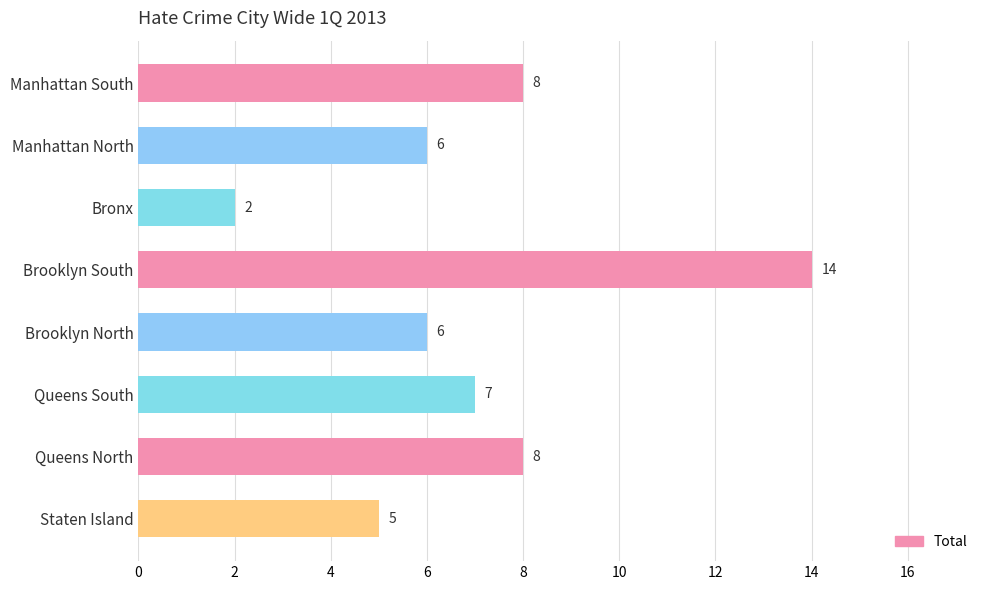

Reading bottom to top, extract all data points from this chart.

Staten Island=5	Queens North=8	Queens South=7	Brooklyn North=6	Brooklyn South=14	Bronx=2	Manhattan North=6	Manhattan South=8